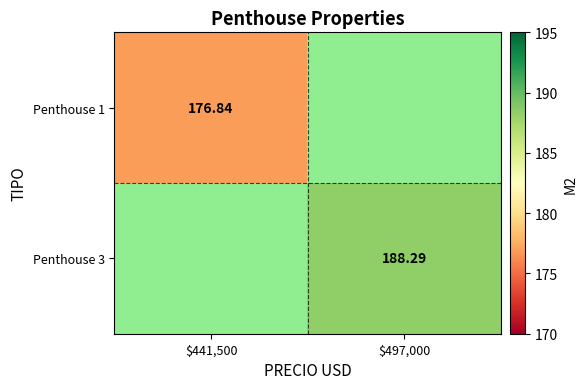

Where does the Penthouse 3 series first go above 188?

$497,000